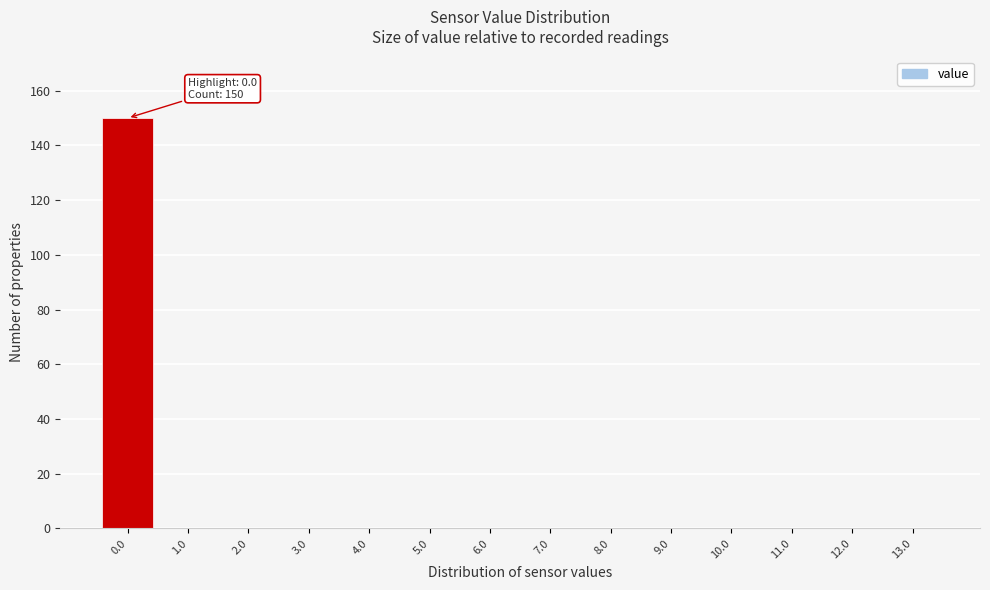

Which range on the x-axis has the tallest bar?

-0.5 to 0.5